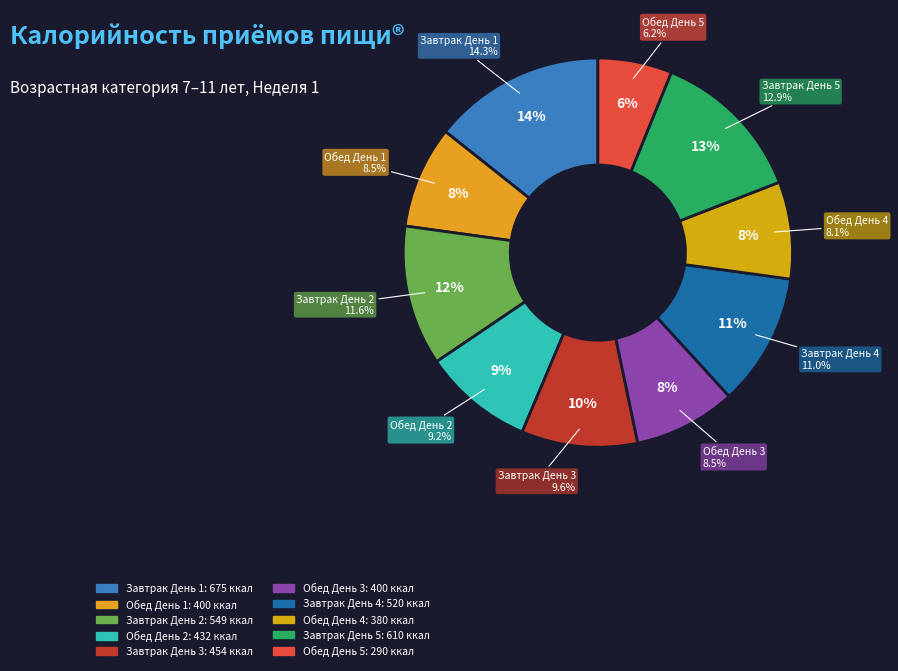

Is there any slice that represents more than half of the pie?

No